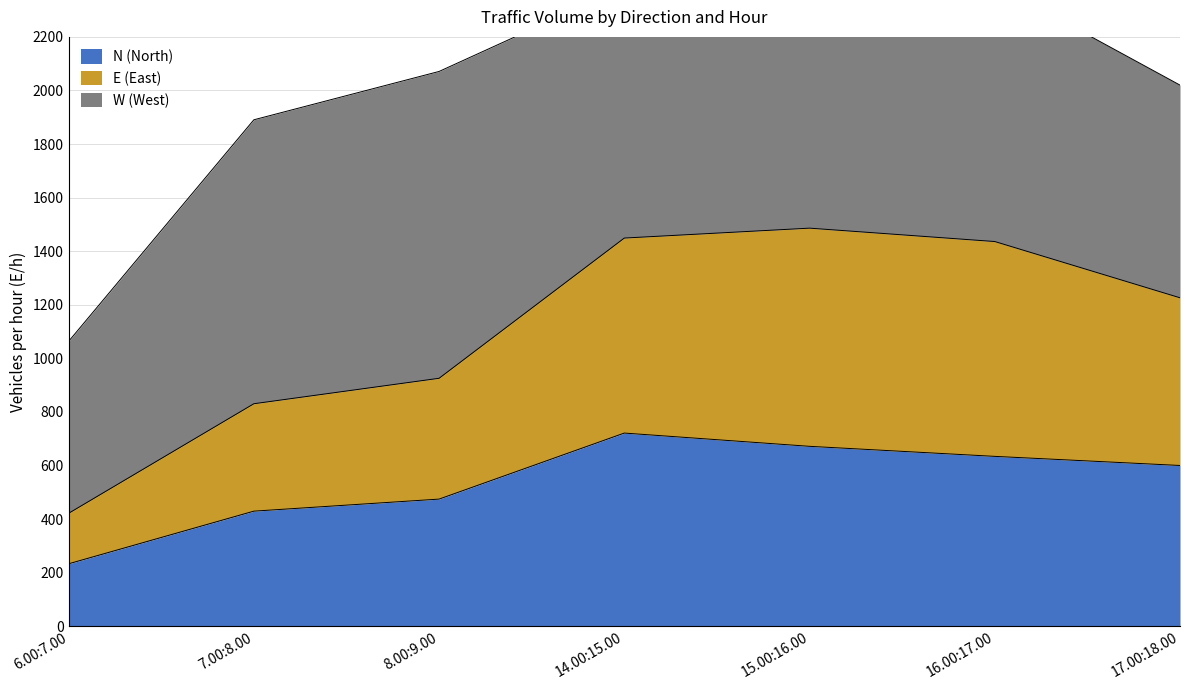

What is the difference between the maximum and minimum values in the N (North) series?

488.0